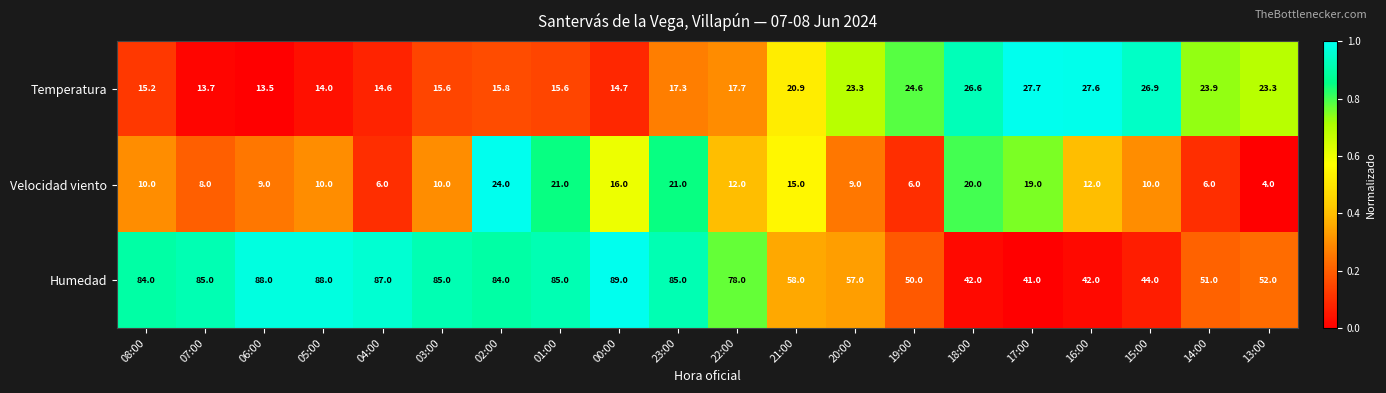

How many values in the Humedad series are below 84?

10